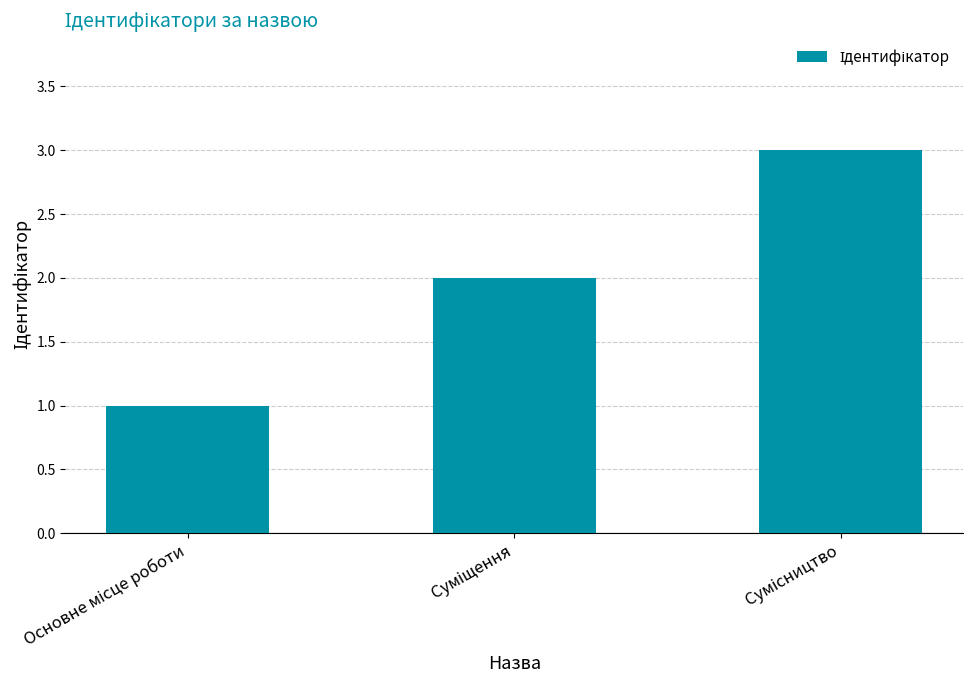

What is the value of the 3rd bar from the left?

3